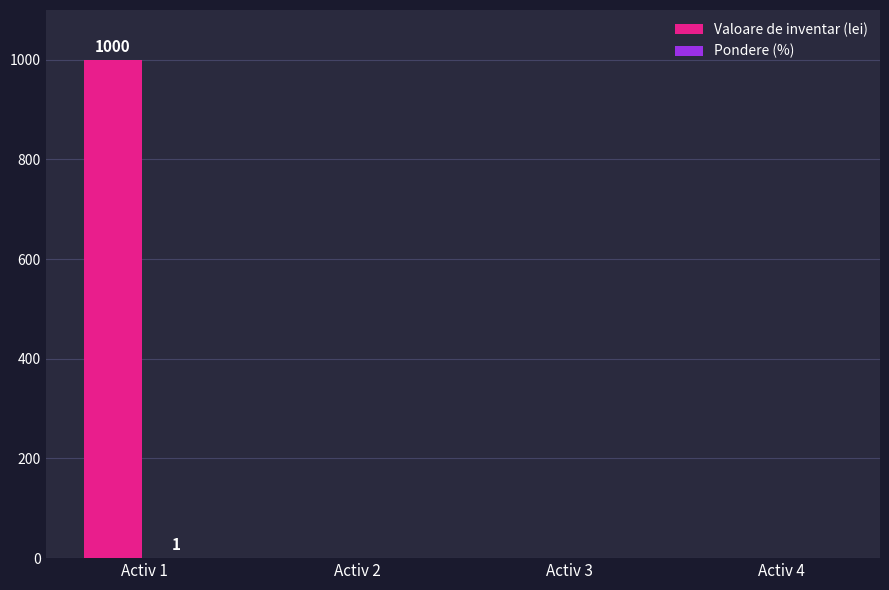

Are the bars horizontal?

No